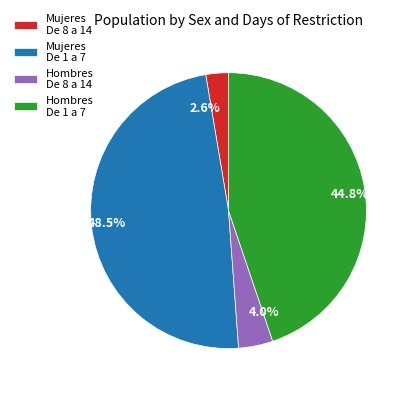

Which has a higher value, 4.0% or 44.8%?

44.8%